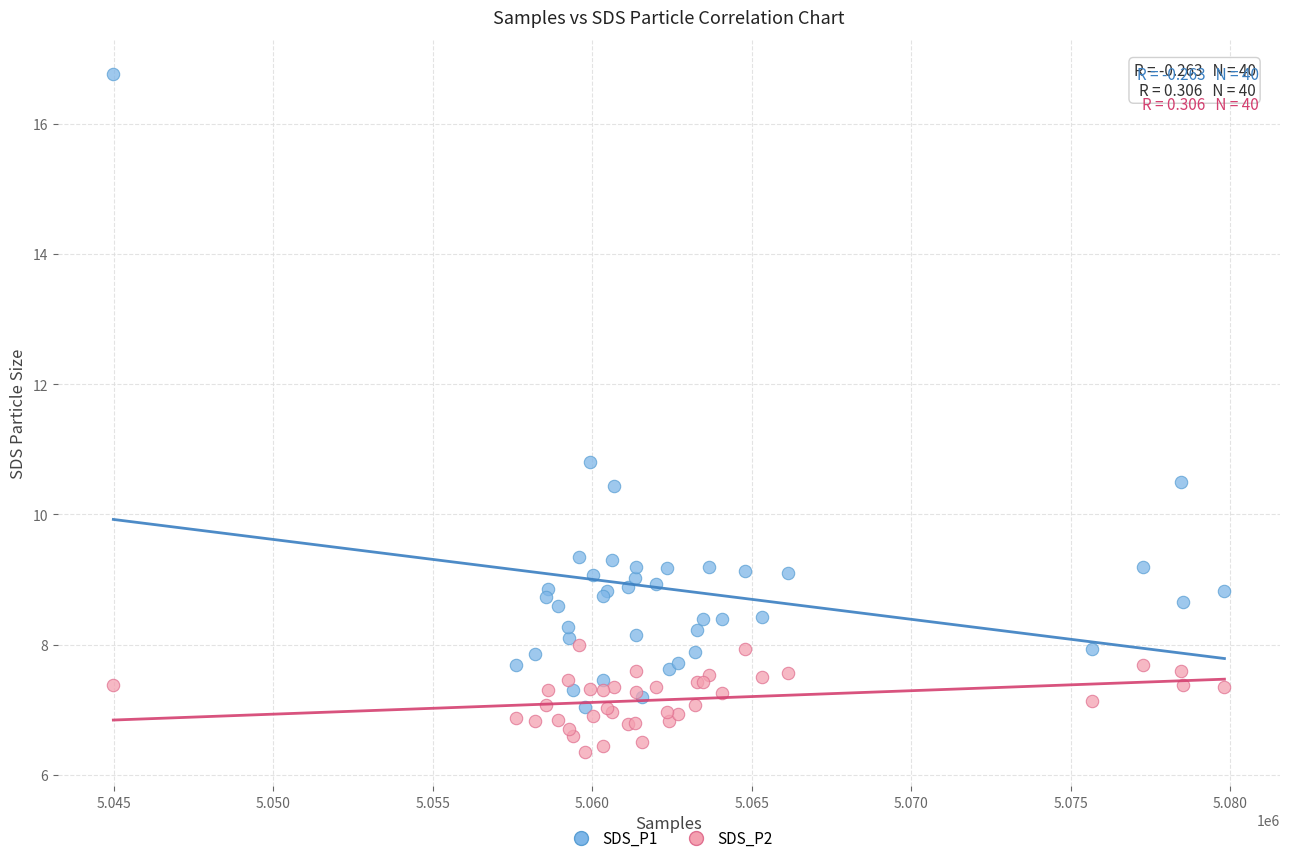

What are all the series names shown in the legend?

SDS_P1, SDS_P2